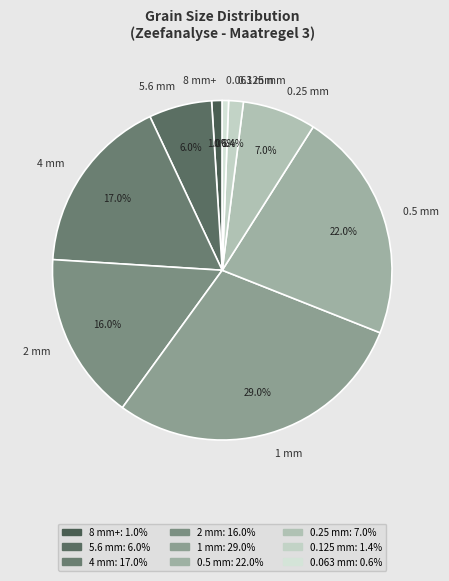

The 0.125 mm slice represents 8% of the pie. True or false?

False